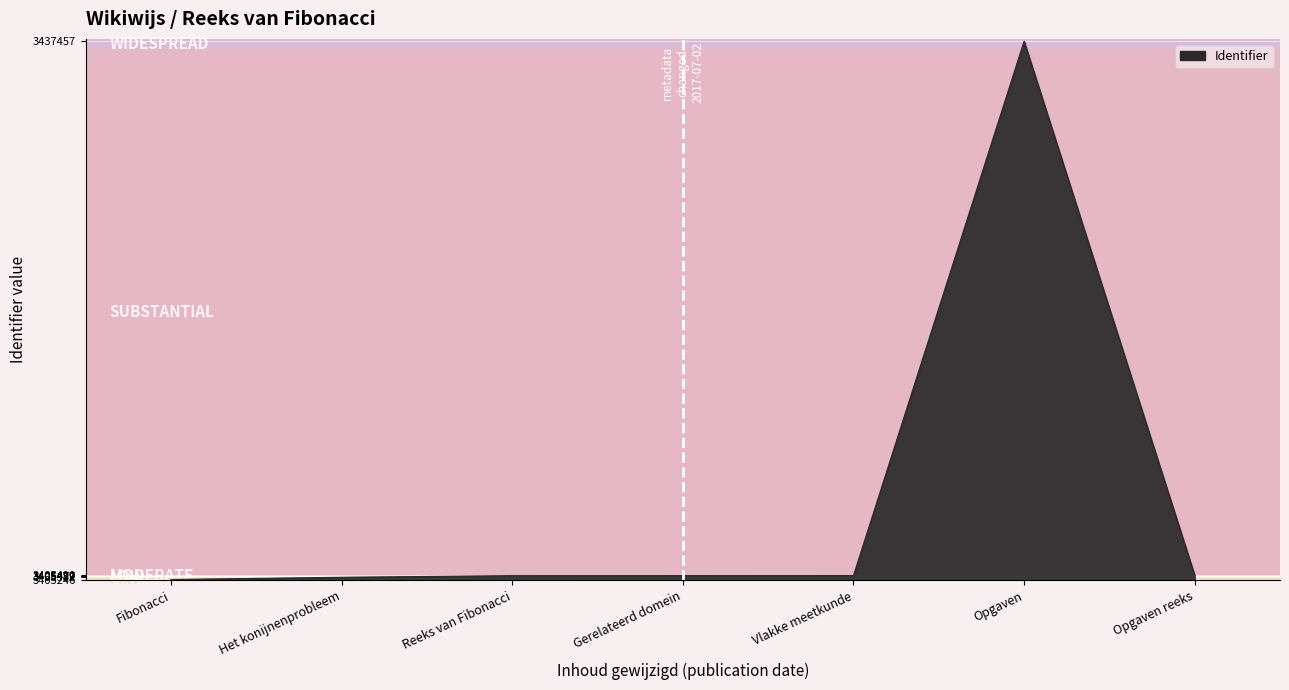

What is the change in value from Fibonacci to Het konijnenprobleem?

+136